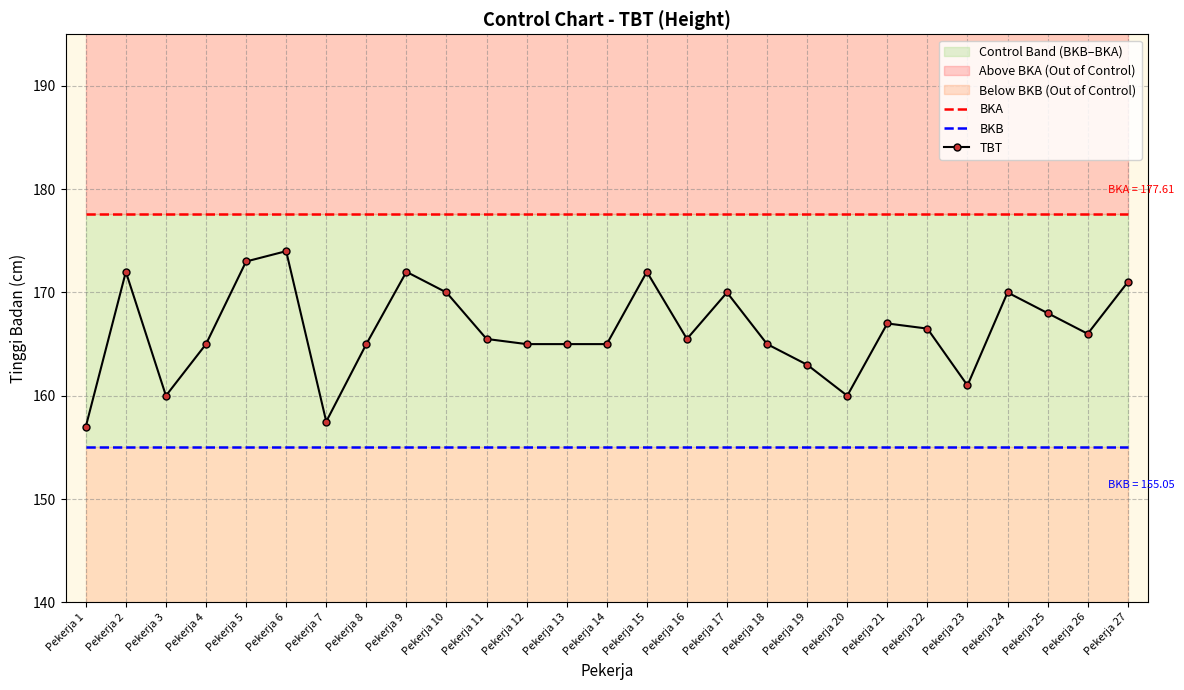

Where is BKA nearest to the value 177?

Pekerja 1